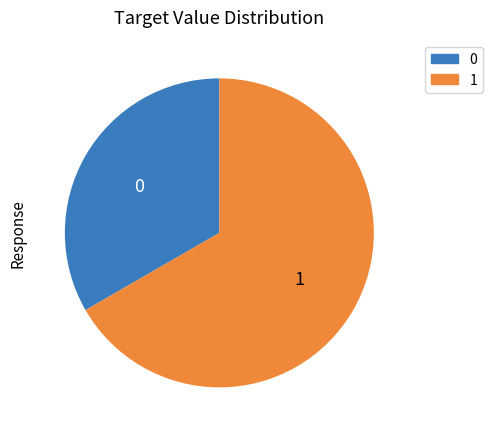

Is there a majority slice in this chart?

Yes